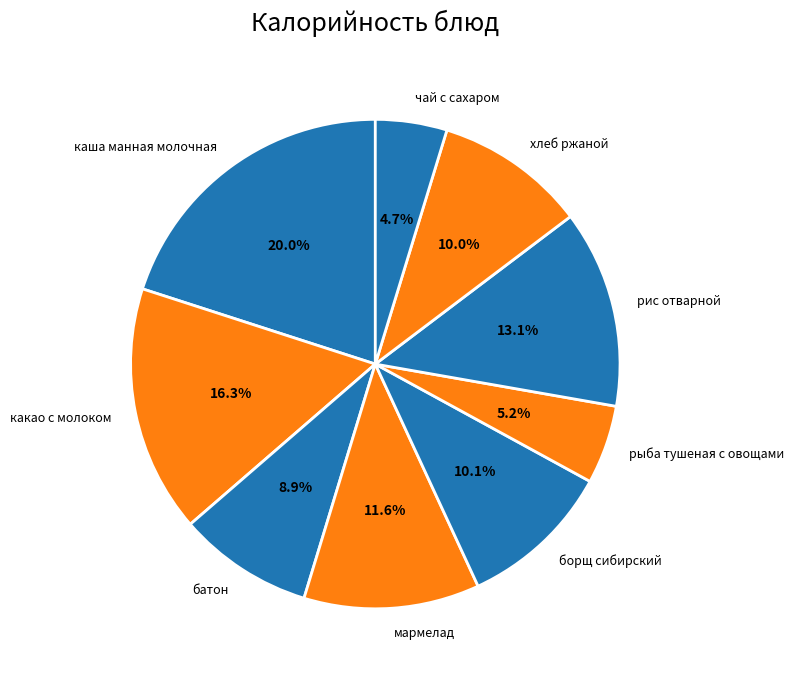

How much of the chart is everything except борщ сибирский?

89.9%